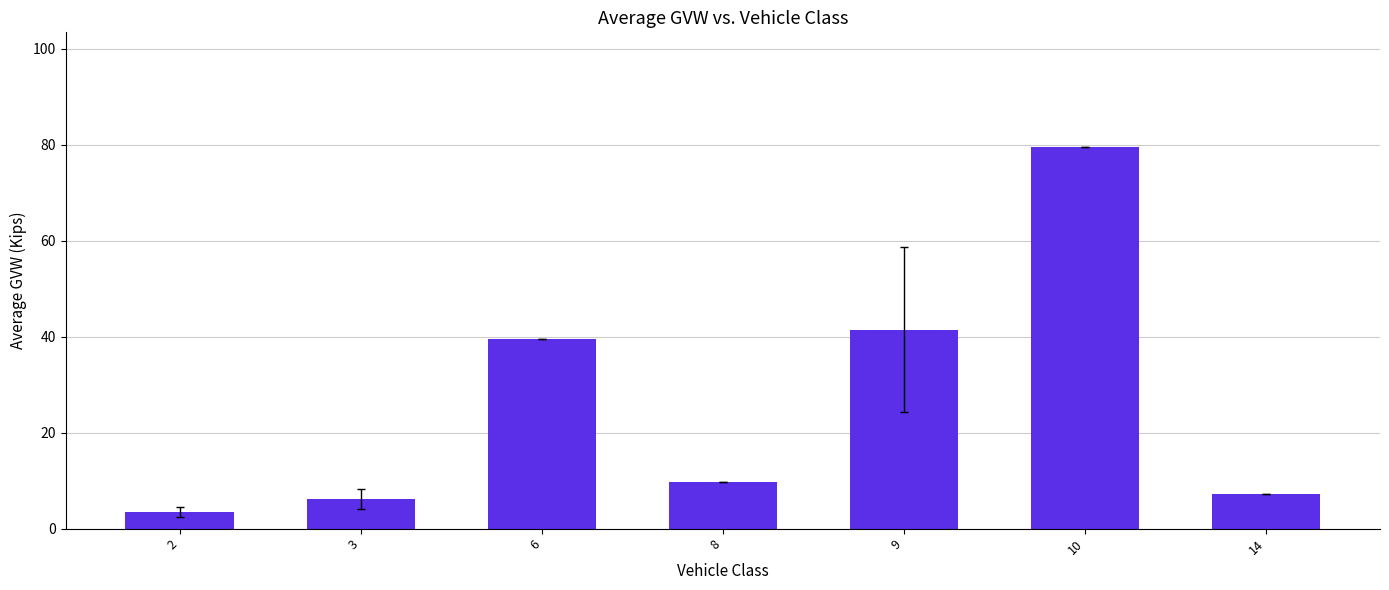

What is the greatest value displayed?

79.6